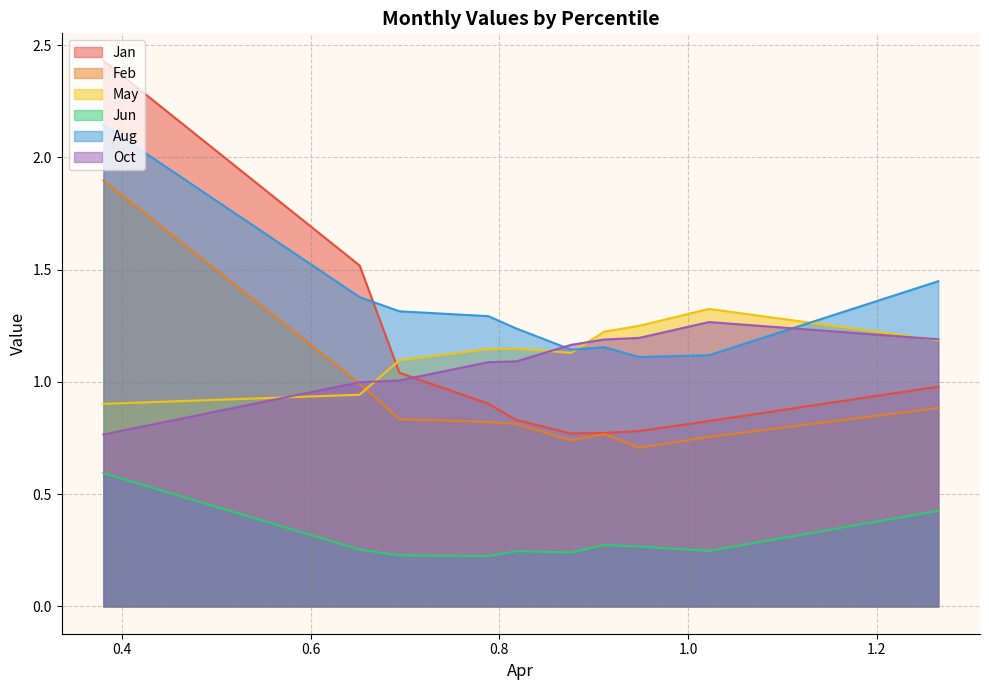

How many values in the May series exceed 1?

8